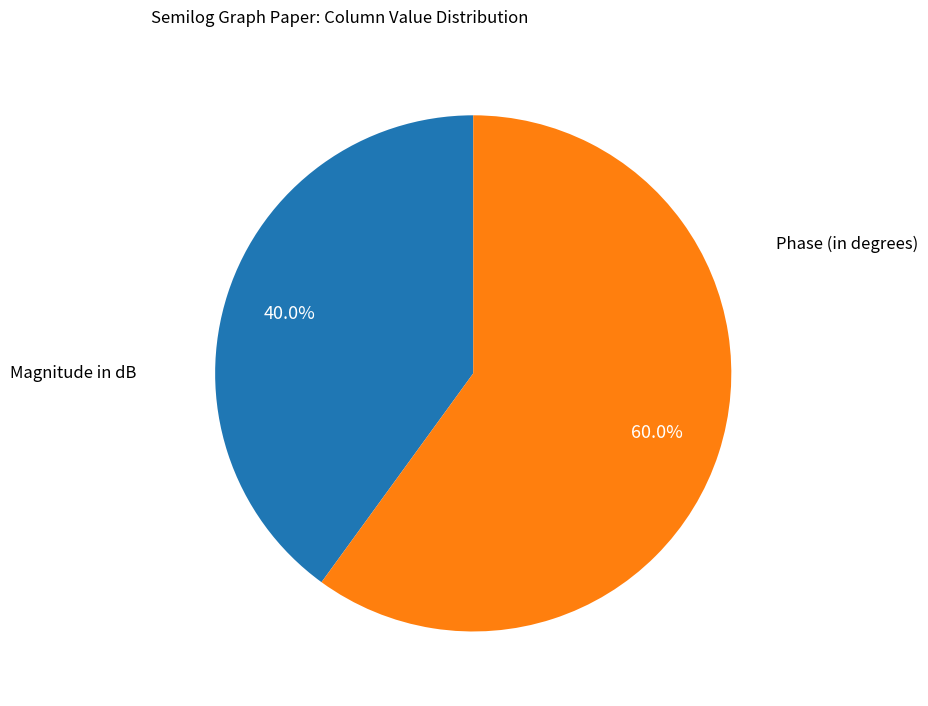

Is there a majority slice in this chart?

Yes